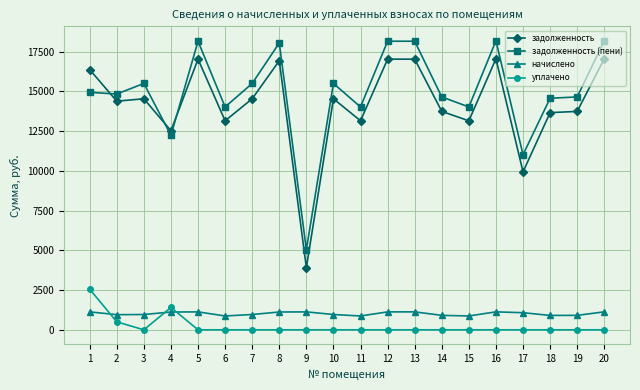

Where is уплачено nearest to the value 1278?

4